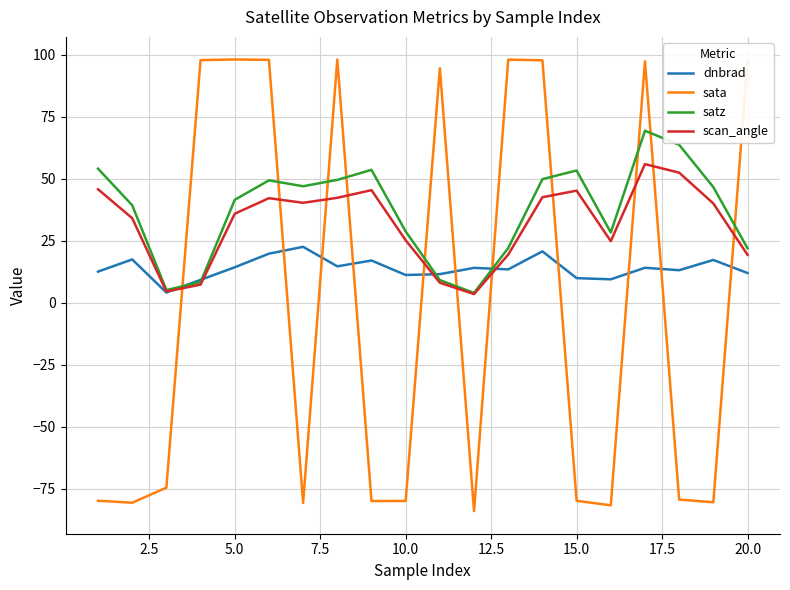

What is the minimum value for sata?

-83.9